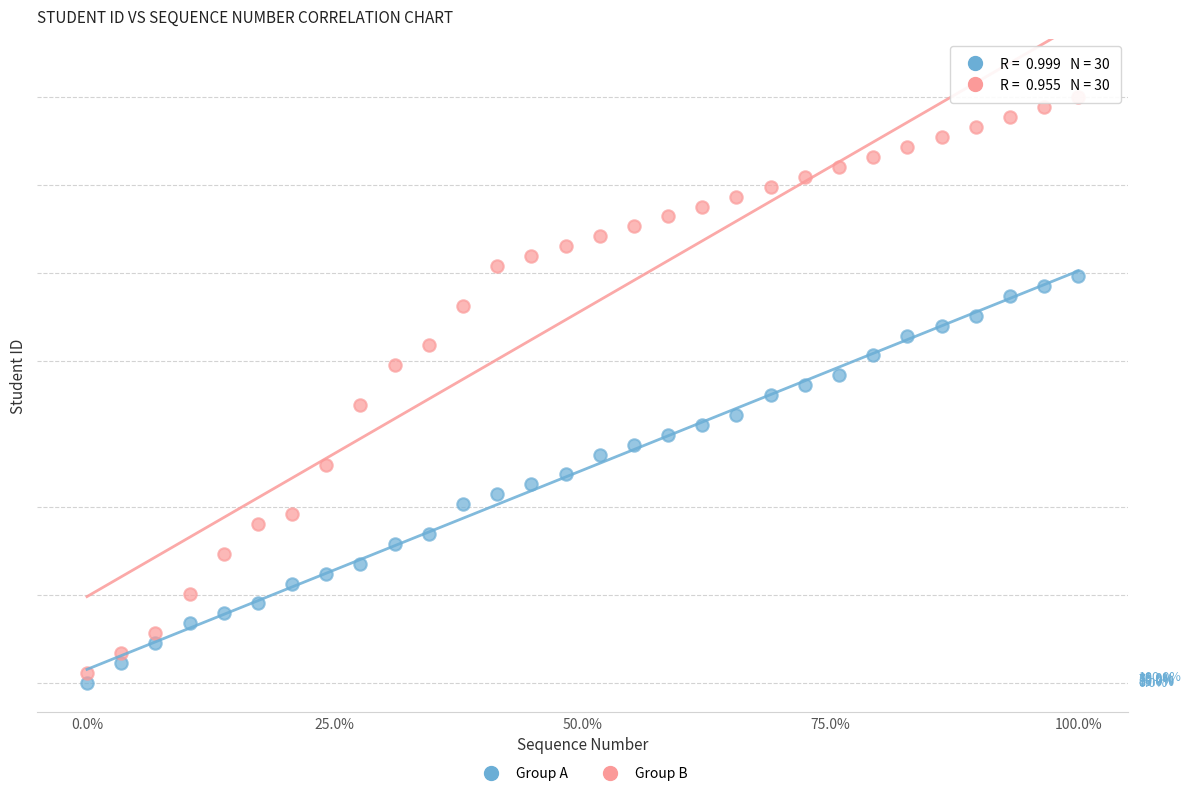

Which series contains the highest Y value?

Group B